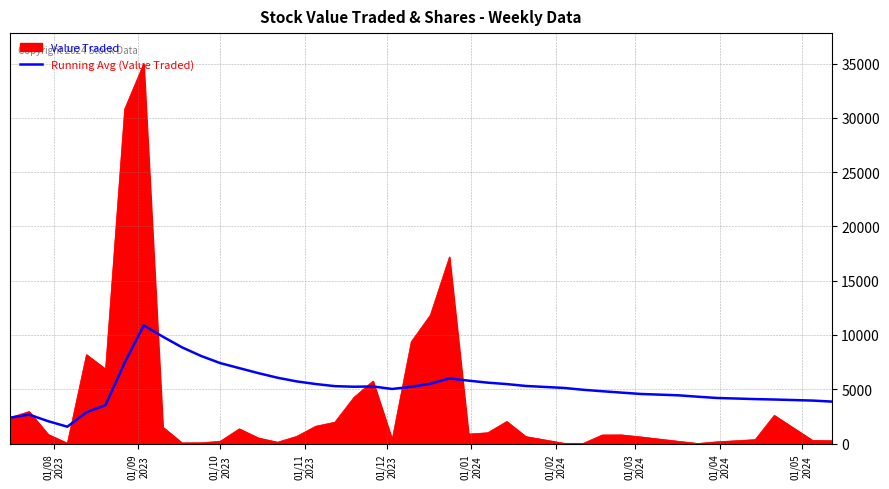

How many lines are shown in the chart?

2